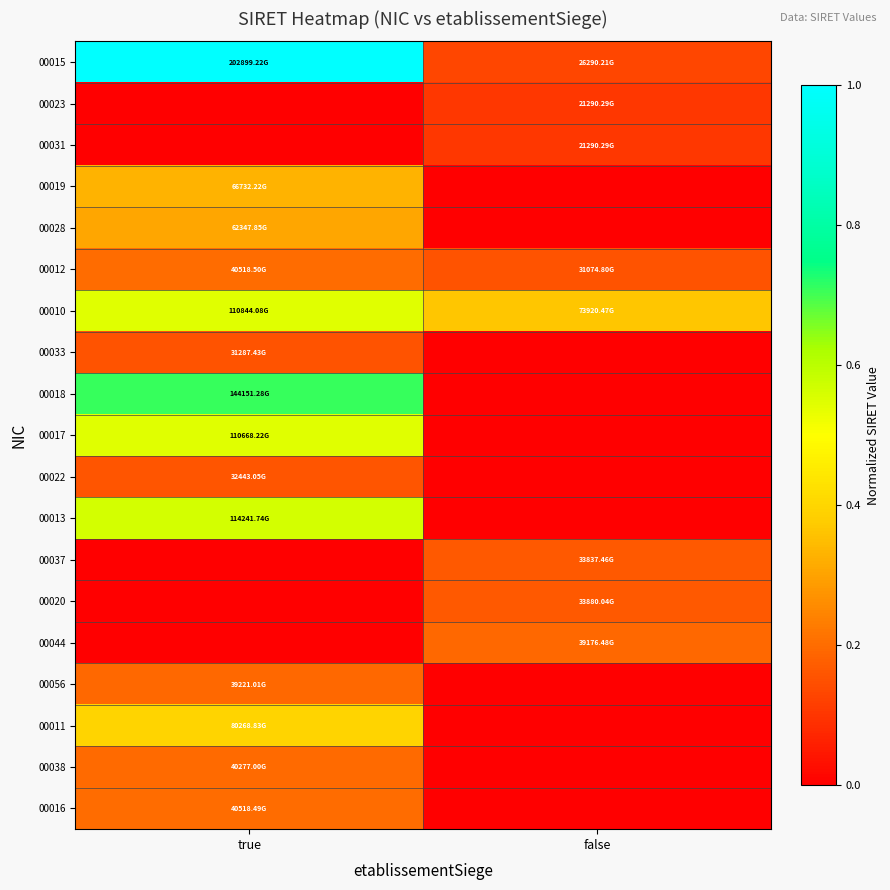

What is the total value across all series at true?

5.5